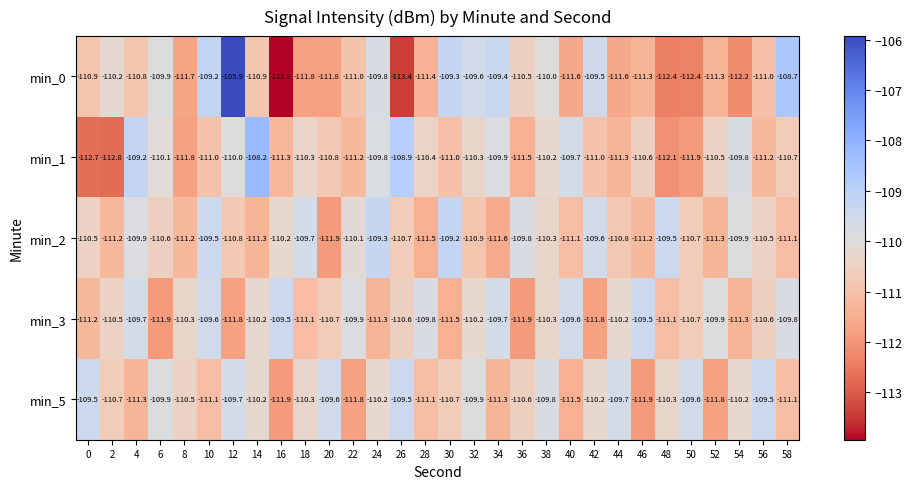

Read the min_2 value at 46.

-111.2